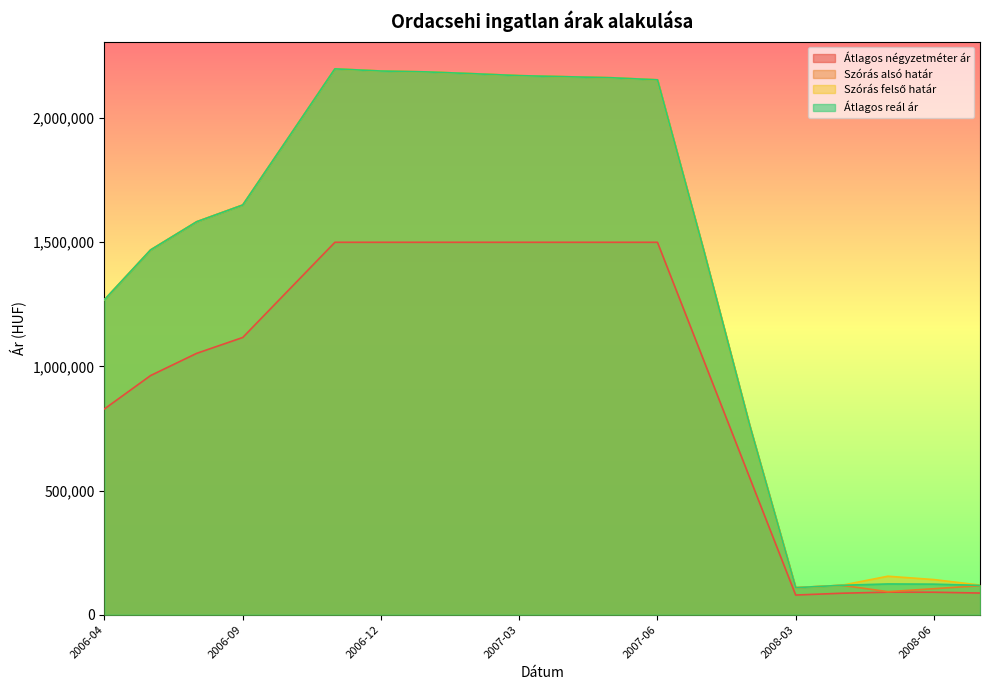

True or false: Átlagos négyzetméter ár and Átlagos reál ár cross at least once.

False